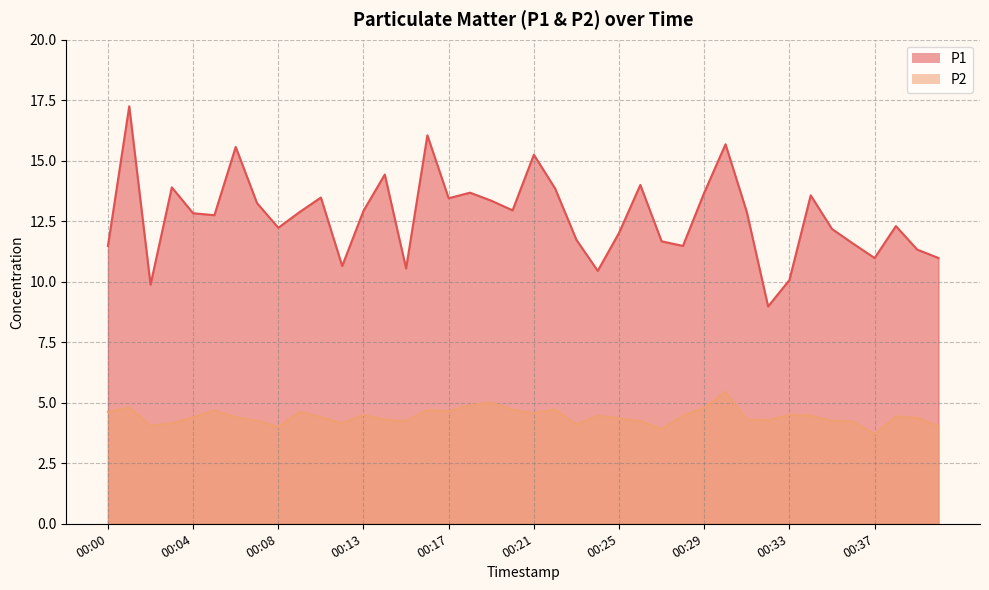

The value of P1 at 00:04 is 12.8. True or false?

True